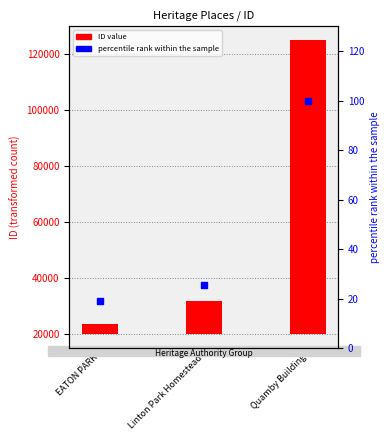

Which series has the widest spread of Y values?

ID value